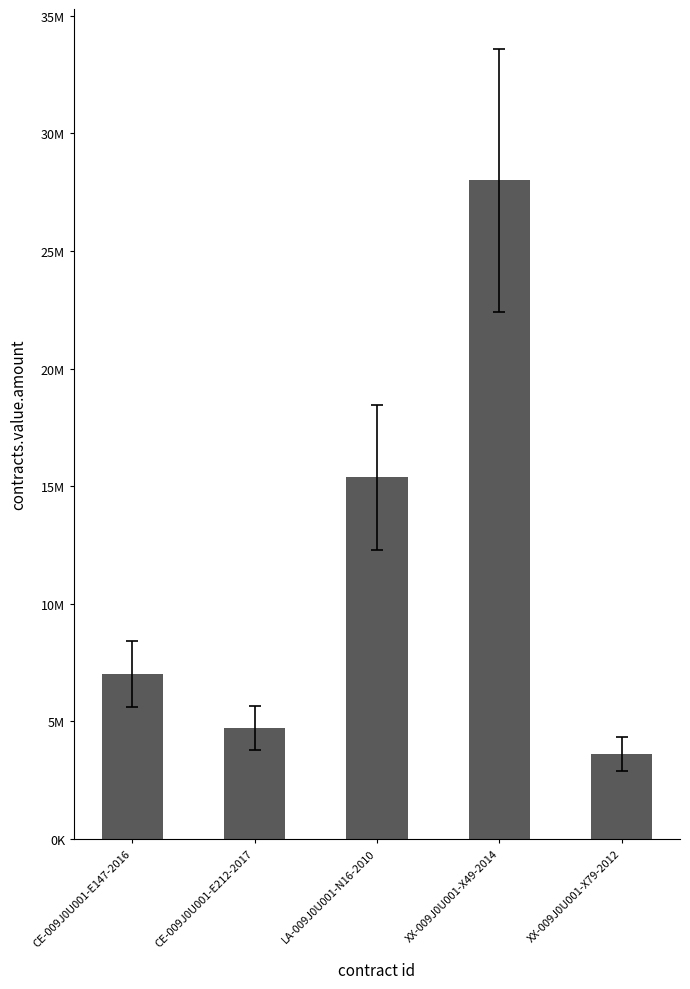

Are the bars horizontal?

No